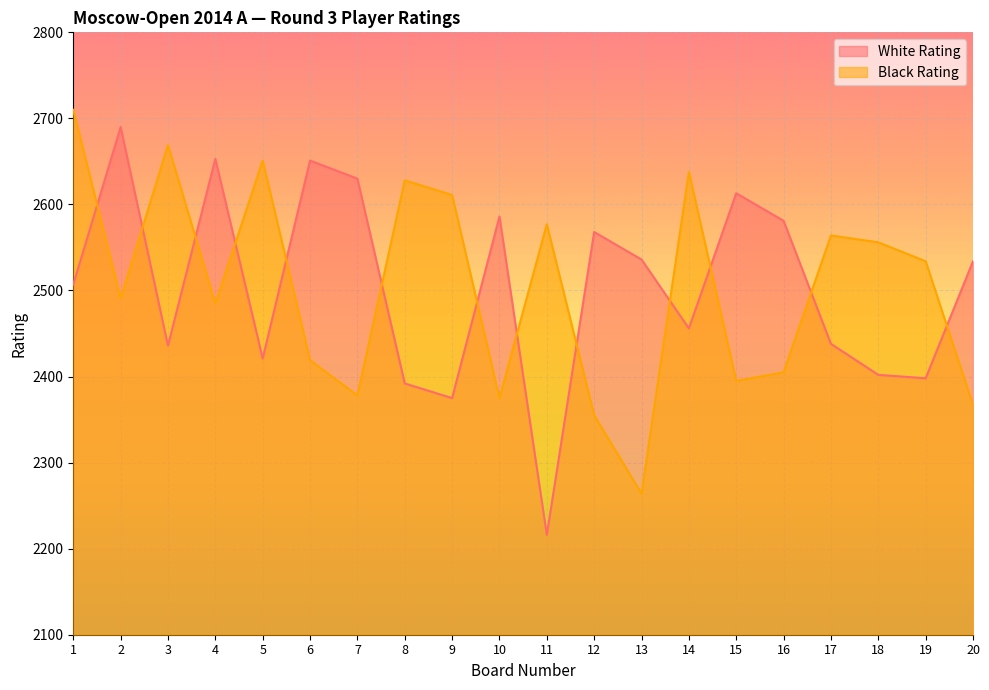

What is the average value of the Black Rating series?

2504